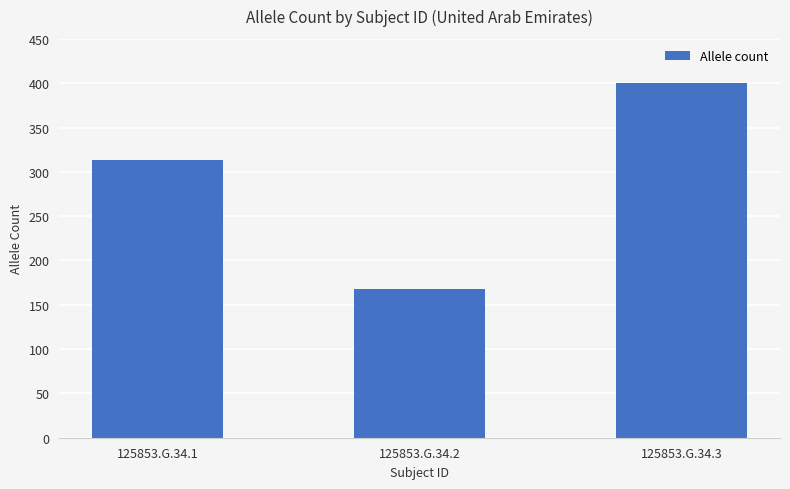

Reading right to left, transcribe all the data shown in this chart.

125853.G.34.3=400	125853.G.34.2=168	125853.G.34.1=313